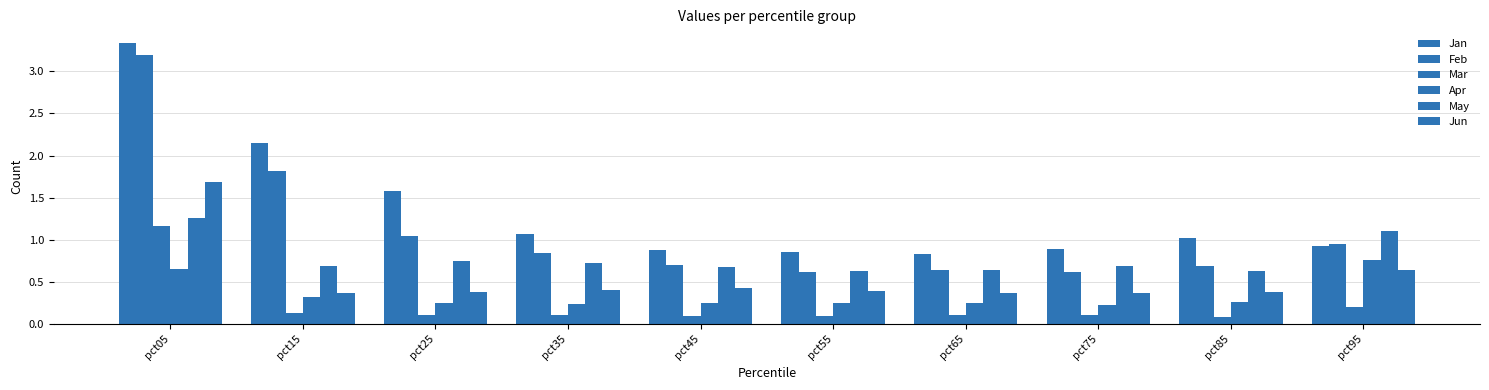

What is the difference between the second highest and second lowest values in the May series?

0.5